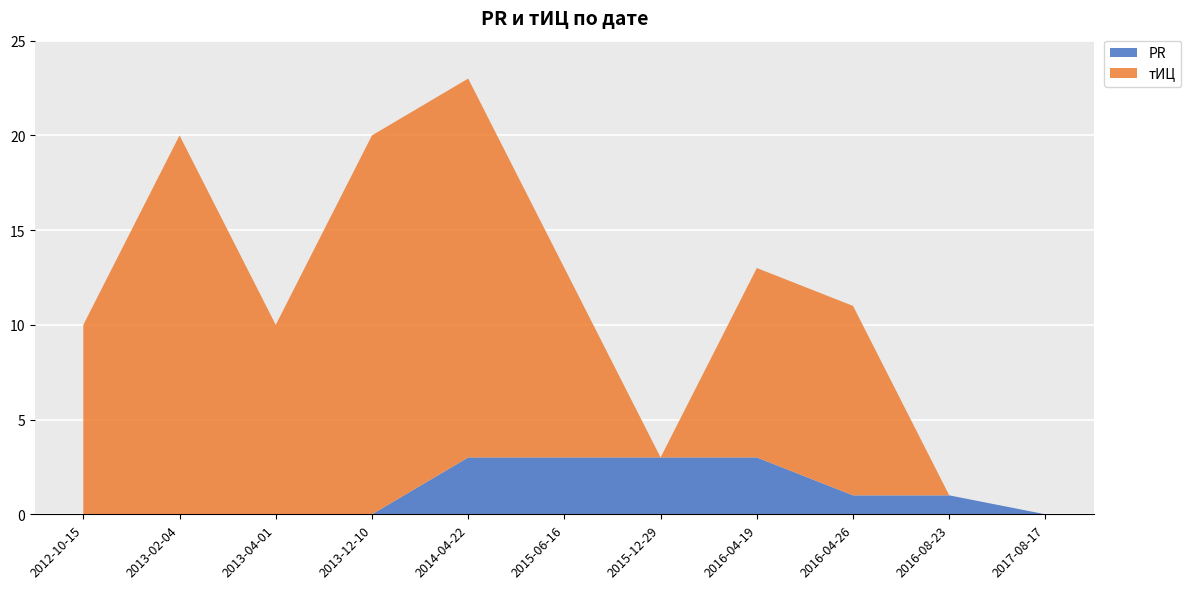

Reading left to right, transcribe all the data shown in this chart.

PR: 2012-10-15=0	2013-02-04=0	2013-04-01=0	2013-12-10=0	2014-04-22=3	2015-06-16=3	2015-12-29=3	2016-04-19=3	2016-04-26=1	2016-08-23=1	2017-08-17=0
тИЦ: 2012-10-15=10	2013-02-04=20	2013-04-01=10	2013-12-10=20	2014-04-22=20	2015-06-16=10	2015-12-29=0	2016-04-19=10	2016-04-26=10	2016-08-23=0	2017-08-17=0